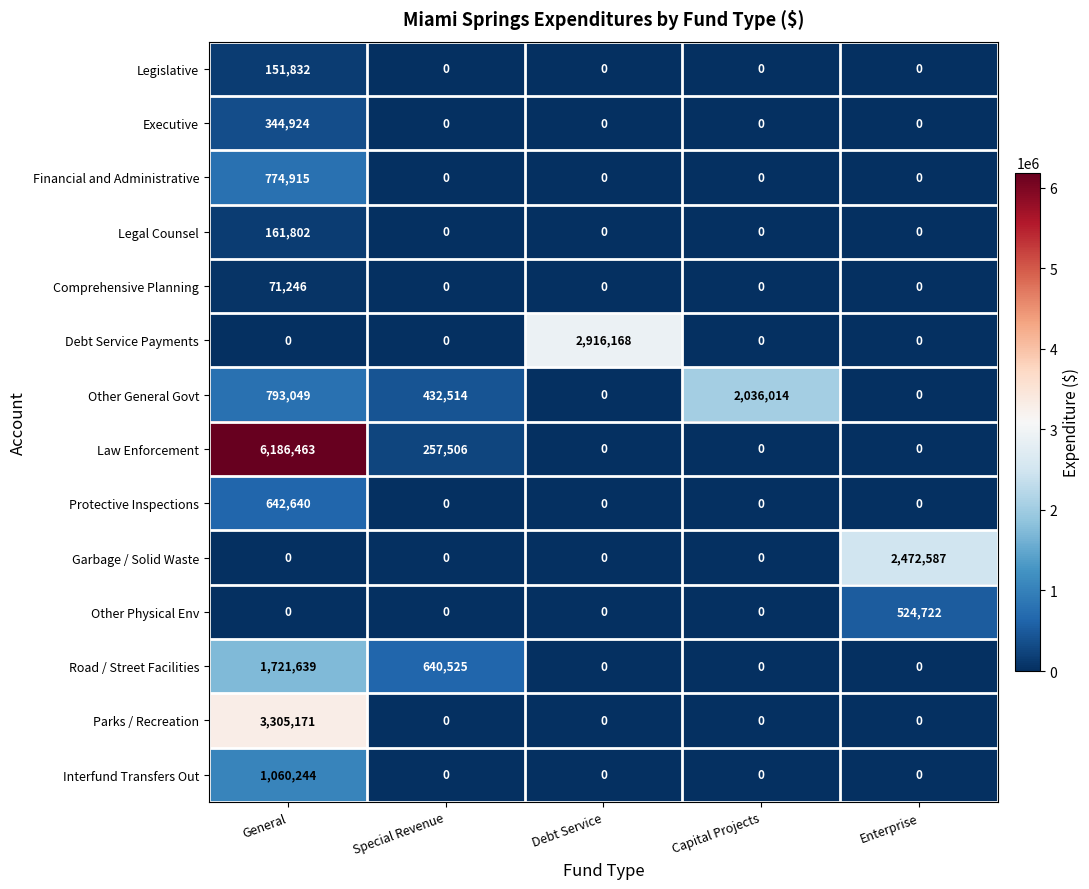

What is the spread (max minus min) of values at Special Revenue?

640525